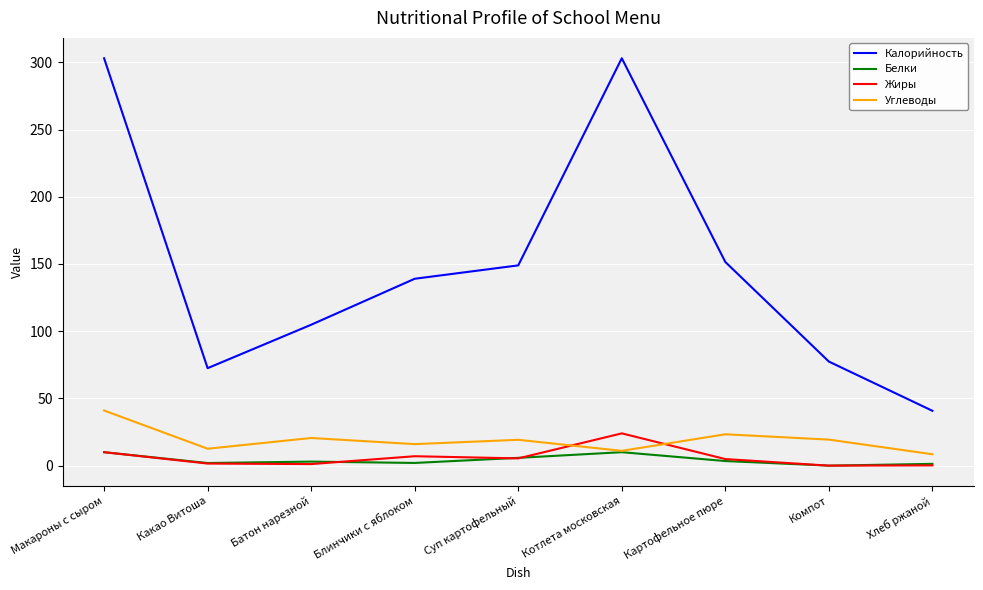

Which category has the highest value in the Жиры series?

Котлета московская